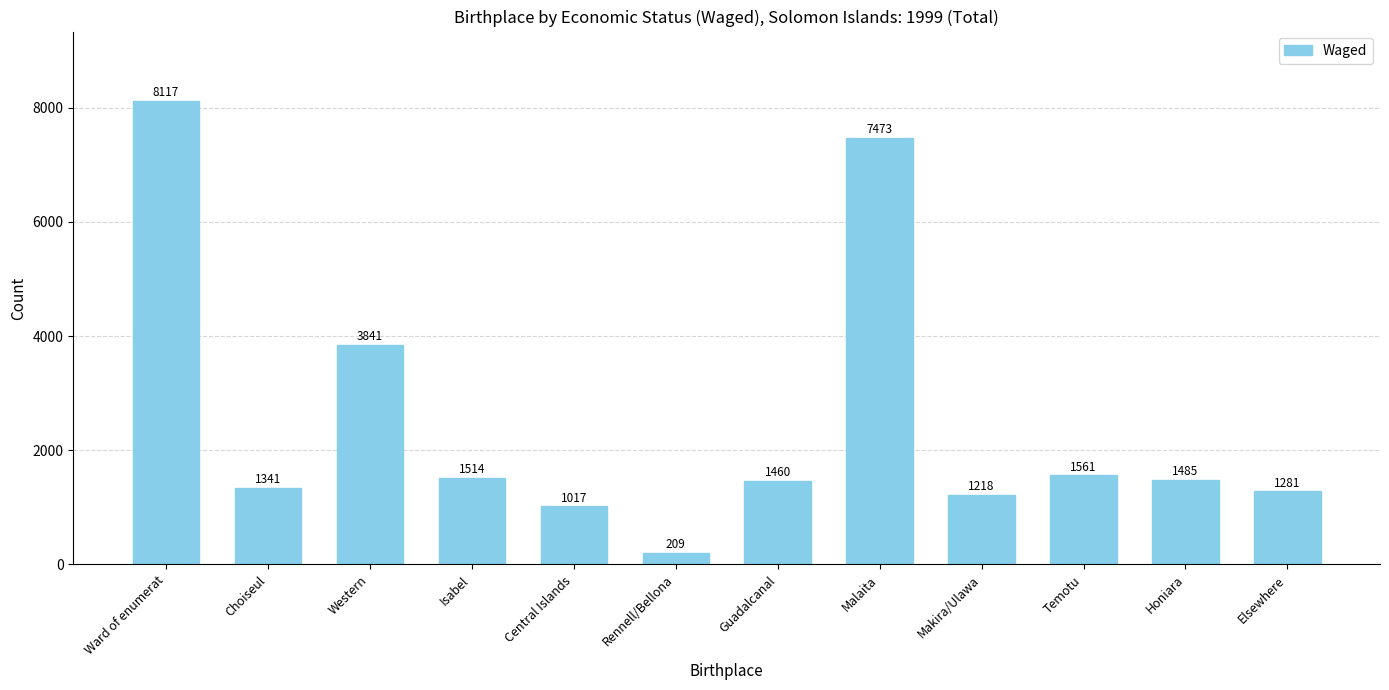

Rank the categories by value from highest to lowest.

Ward of enumerat, Malaita, Western, Temotu, Isabel, Honiara, Guadalcanal, Choiseul, Elsewhere, Makira/Ulawa, Central Islands, Rennell/Bellona